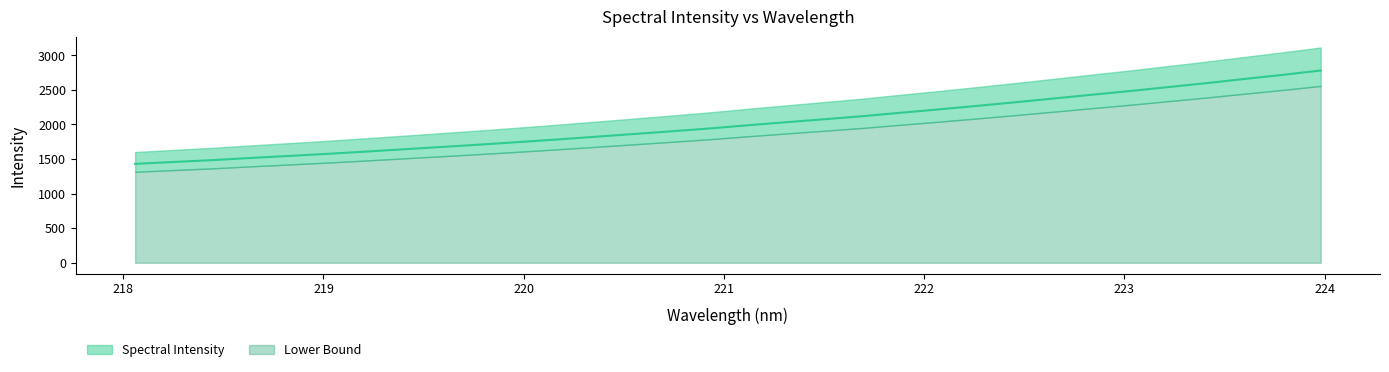

Which has a higher value, 218.2508 or 220.5444?

220.5444